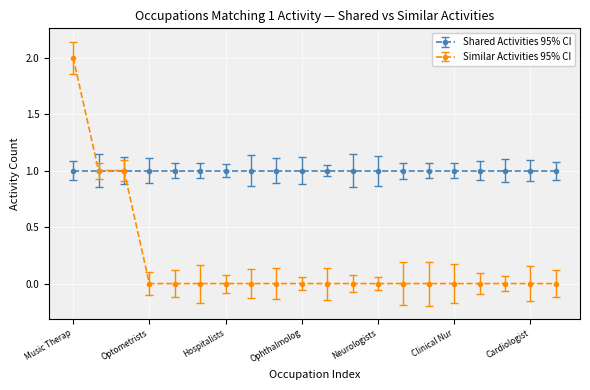

Which series has the widest spread of values?

Similar Activities 95% CI